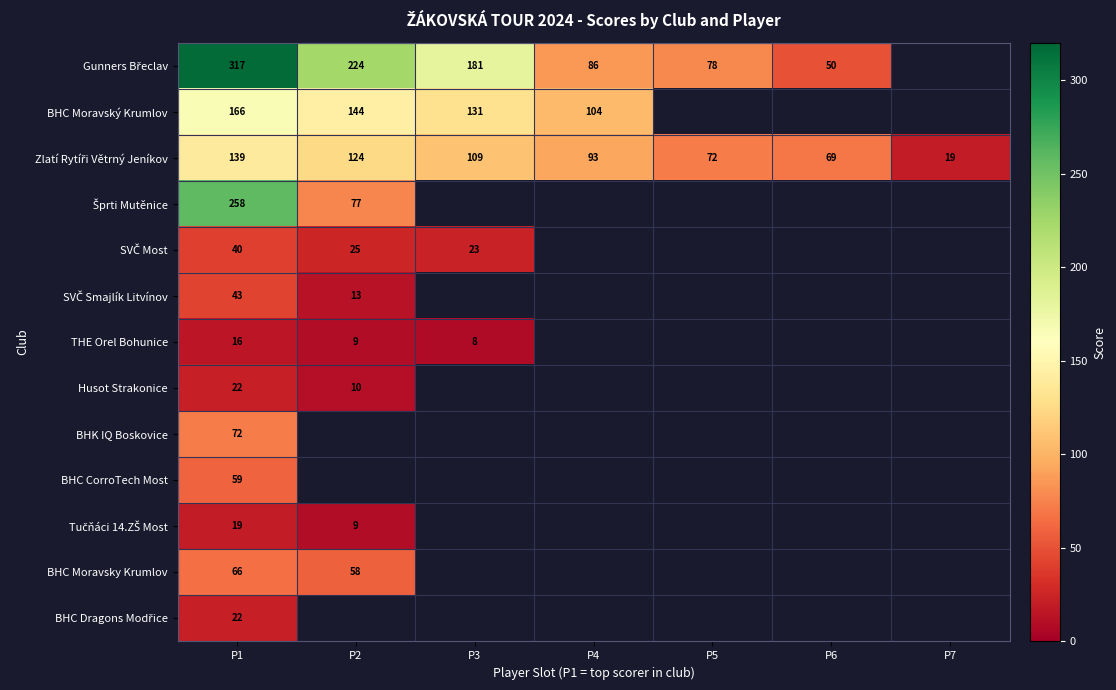

At how many categories does at least one series exceed 211?

2